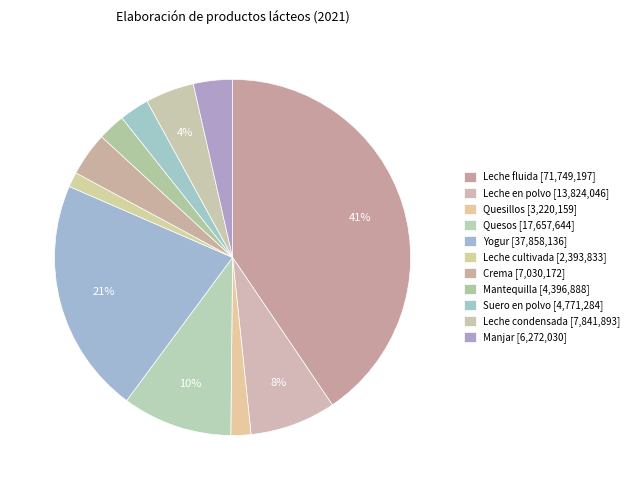

Count the number of slices in the pie.

11